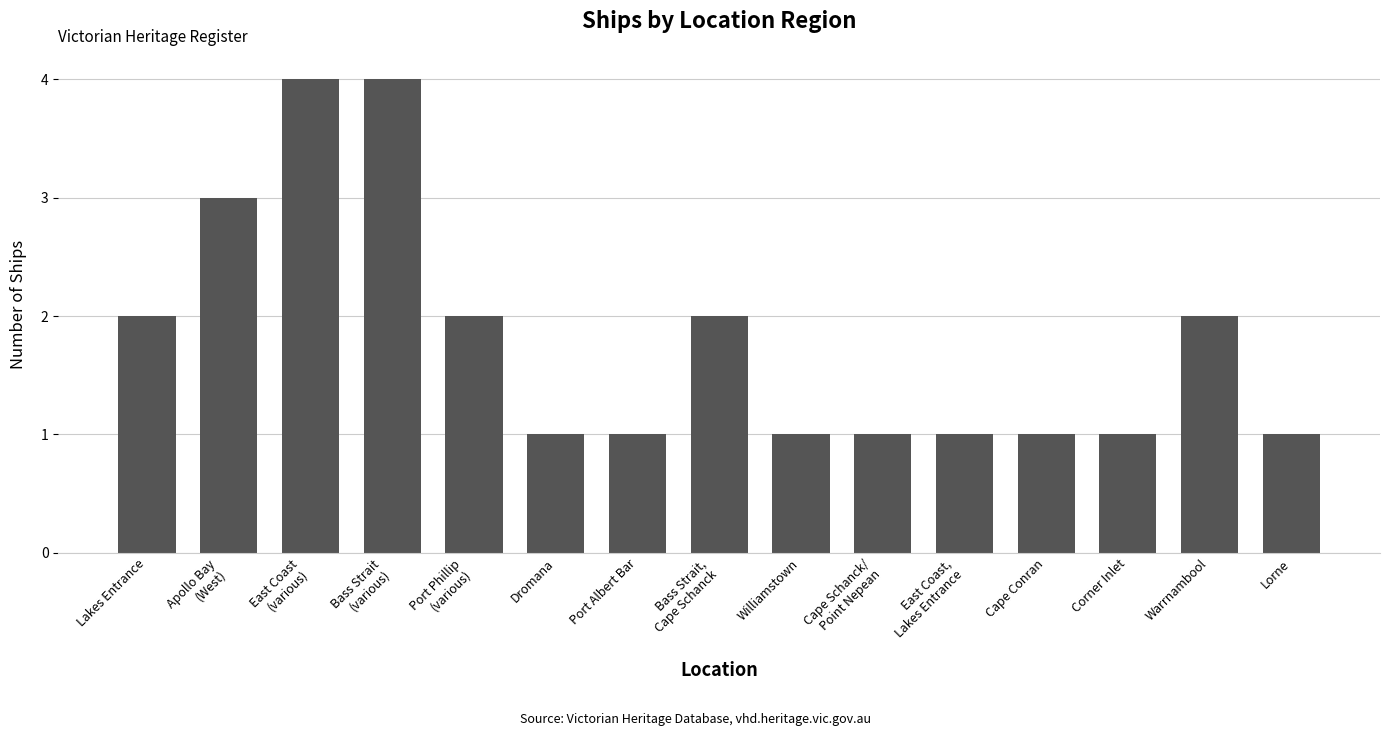

What is the minimum value shown in the chart?

1